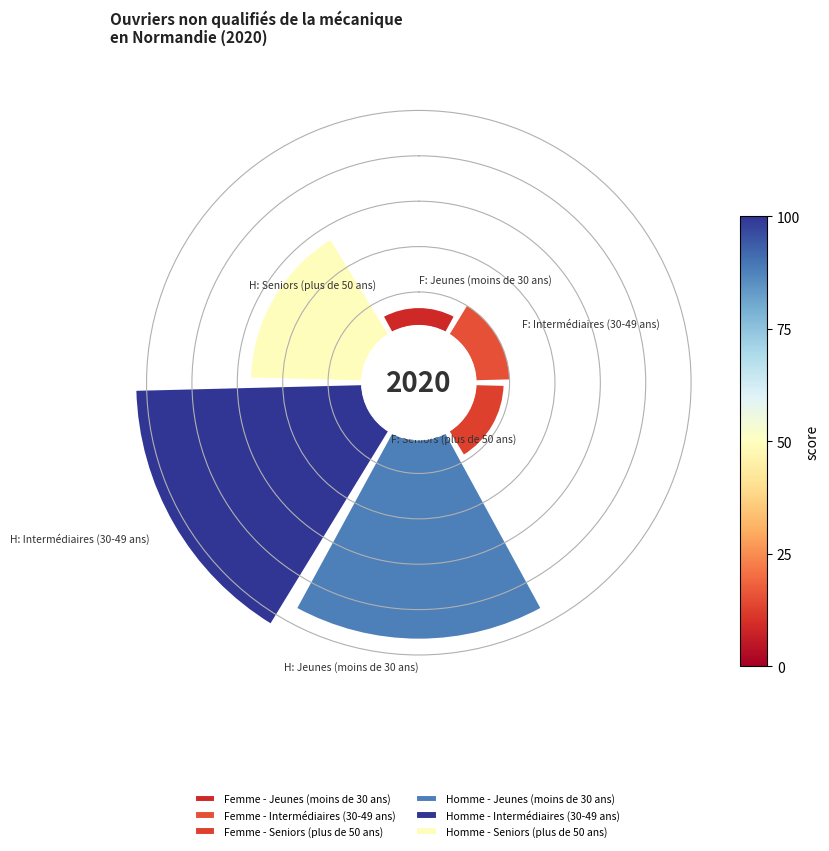

What percentage is the Femme - Intermédiaires (30-49 ans) slice, to the nearest percent?

6%